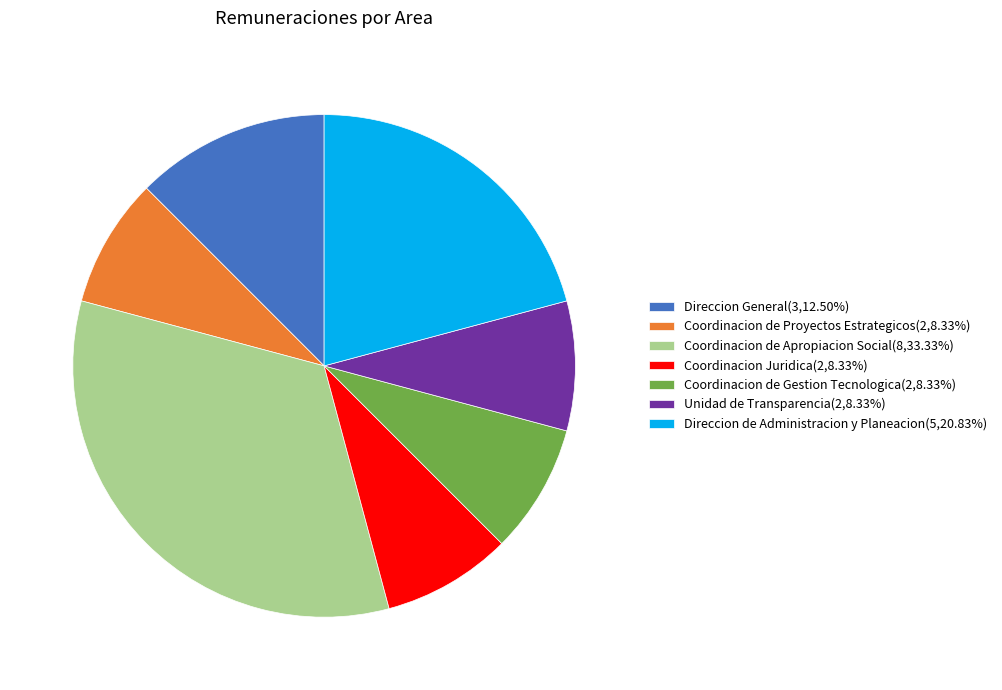

How many slices are in this pie chart?

7